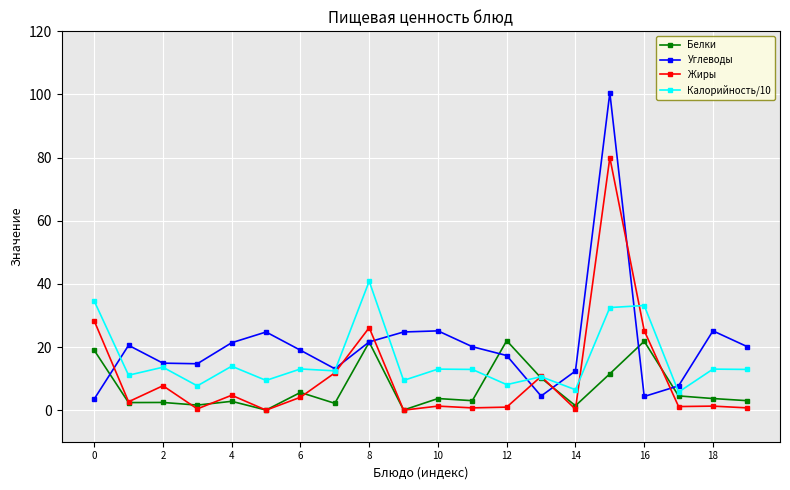

How many times do Углеводы and Жиры cross each other?

7